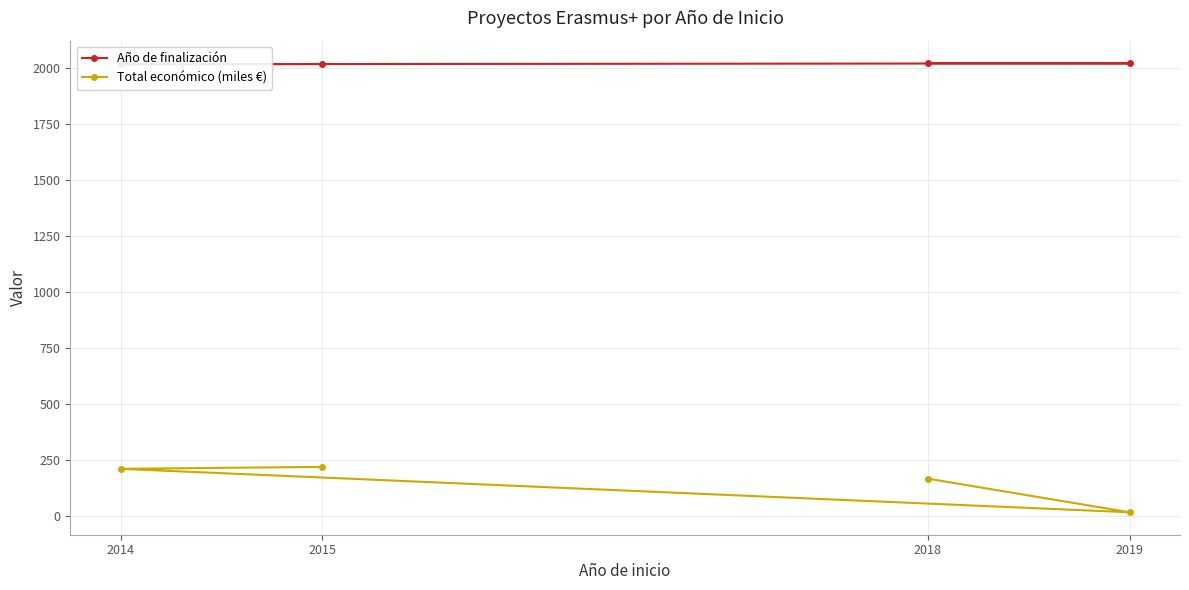

What are all the series names shown in the legend?

Año de finalización, Total económico (miles €)